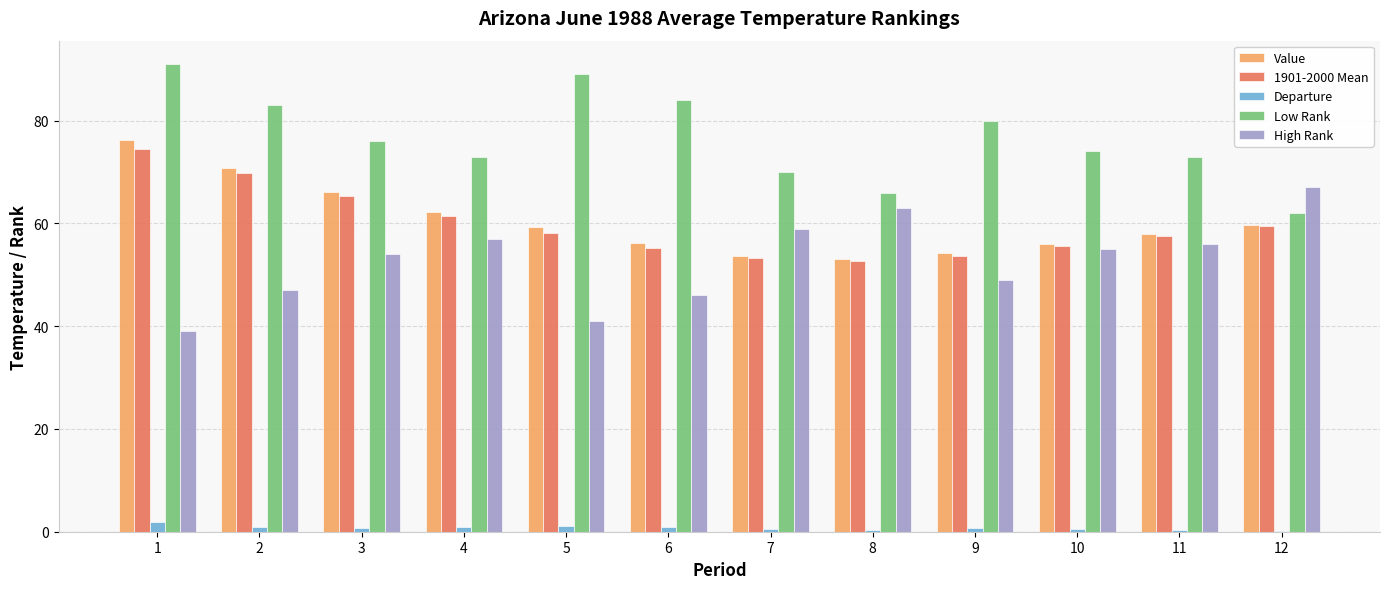

What value does the 1901-2000 Mean series have at 2?

69.8